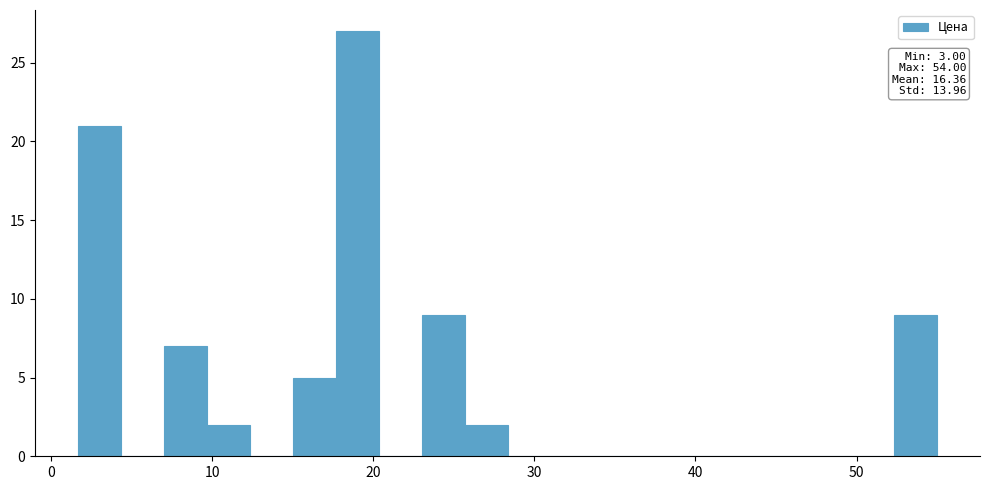

Around what value on the x-axis is the tallest bar? Give the approximate position of its centre, as read against the axis.

19